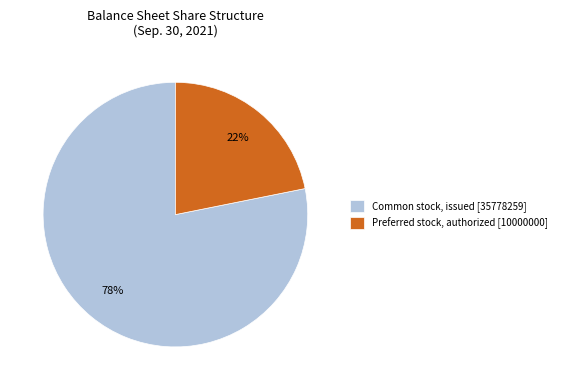

Rank the categories by value from lowest to highest.

Preferred stock, authorized [10000000], Common stock, issued [35778259]